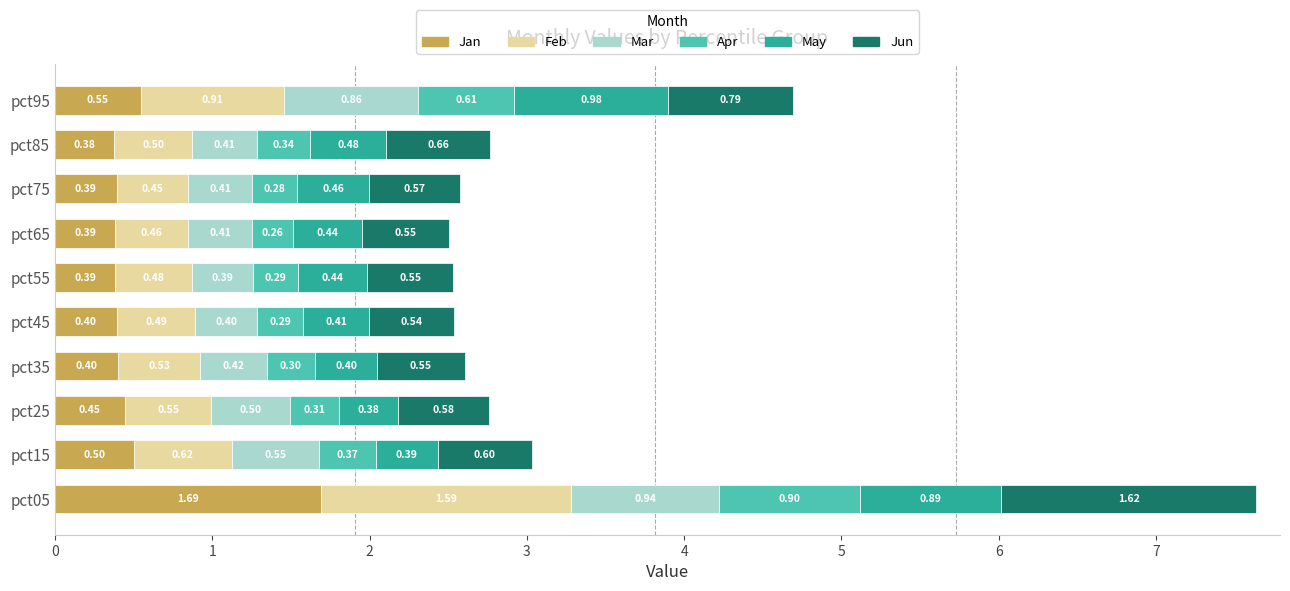

At which category is the sum across all series the highest?

pct05